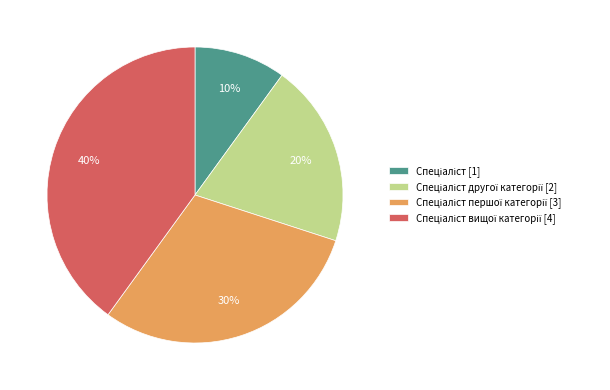

Is there a majority slice in this chart?

No